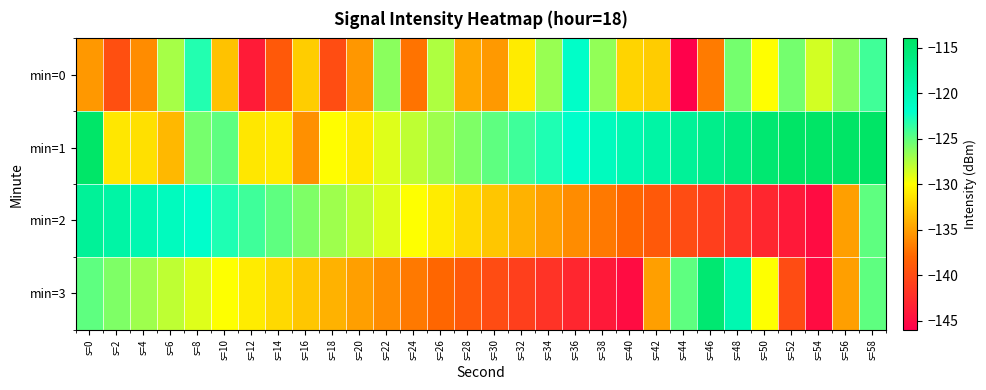

How many categories are shown in the chart?

30